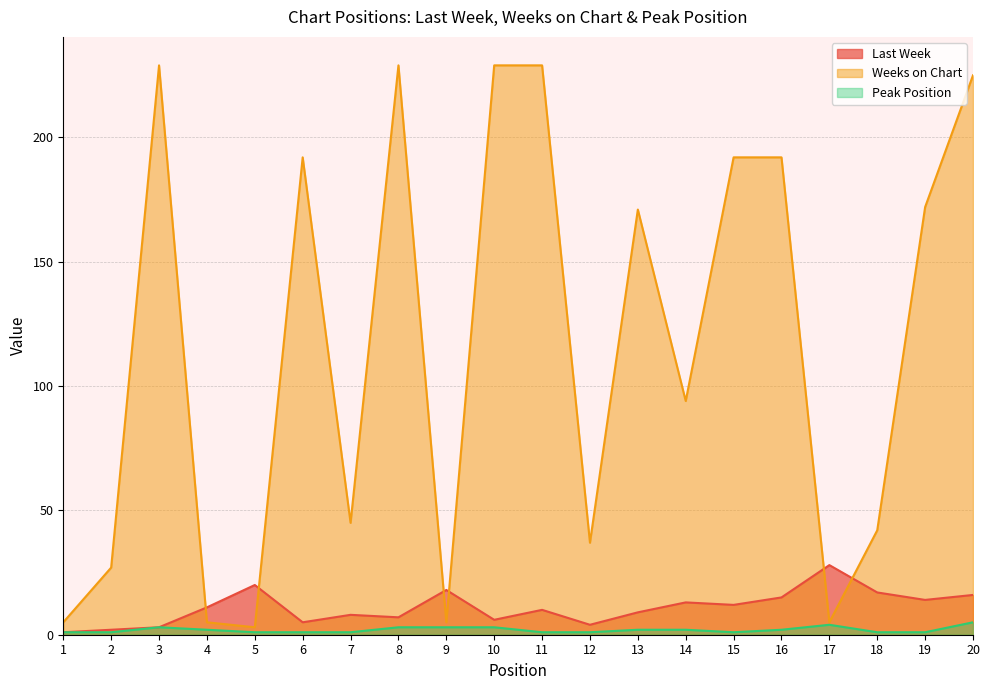

Reading left to right, list all the values displayed in this chart.

Last Week: 1=1	2=2	3=3	4=11	5=20	6=5	7=8	8=7	9=18	10=6	11=10	12=4	13=9	14=13	15=12	16=15	17=28	18=17	19=14	20=16
Weeks on Chart: 1=5	2=27	3=229	4=5	5=3	6=192	7=45	8=229	9=5	10=229	11=229	12=37	13=171	14=94	15=192	16=192	17=5	18=42	19=172	20=225
Peak Position: 1=1	2=1	3=3	4=2	5=1	6=1	7=1	8=3	9=3	10=3	11=1	12=1	13=2	14=2	15=1	16=2	17=4	18=1	19=1	20=5